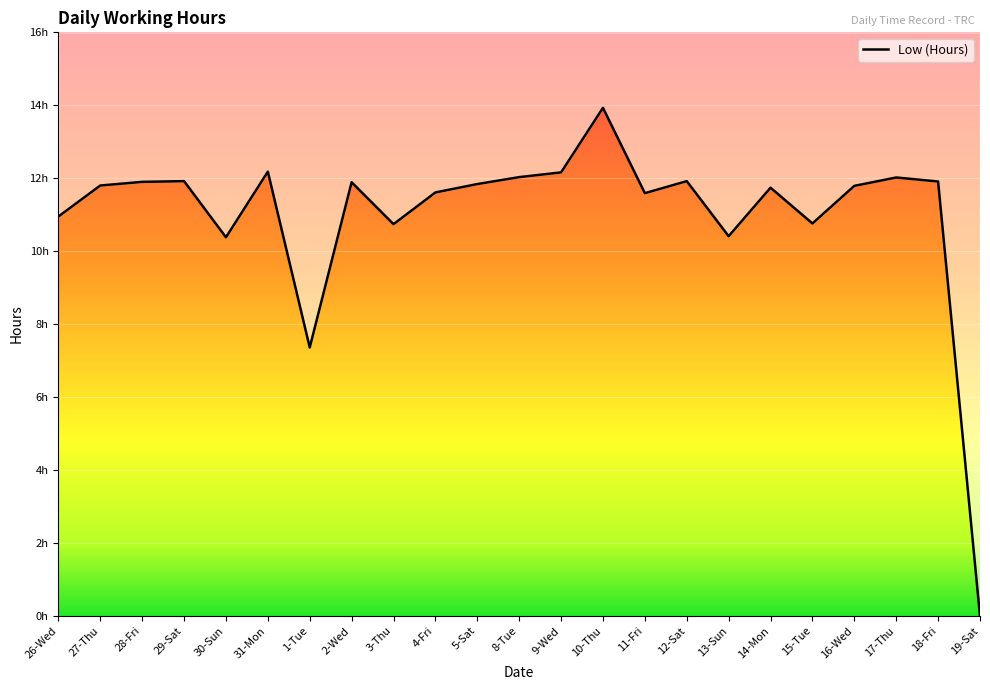

True or false: the data shows 8.1 at 16-Wed.

False